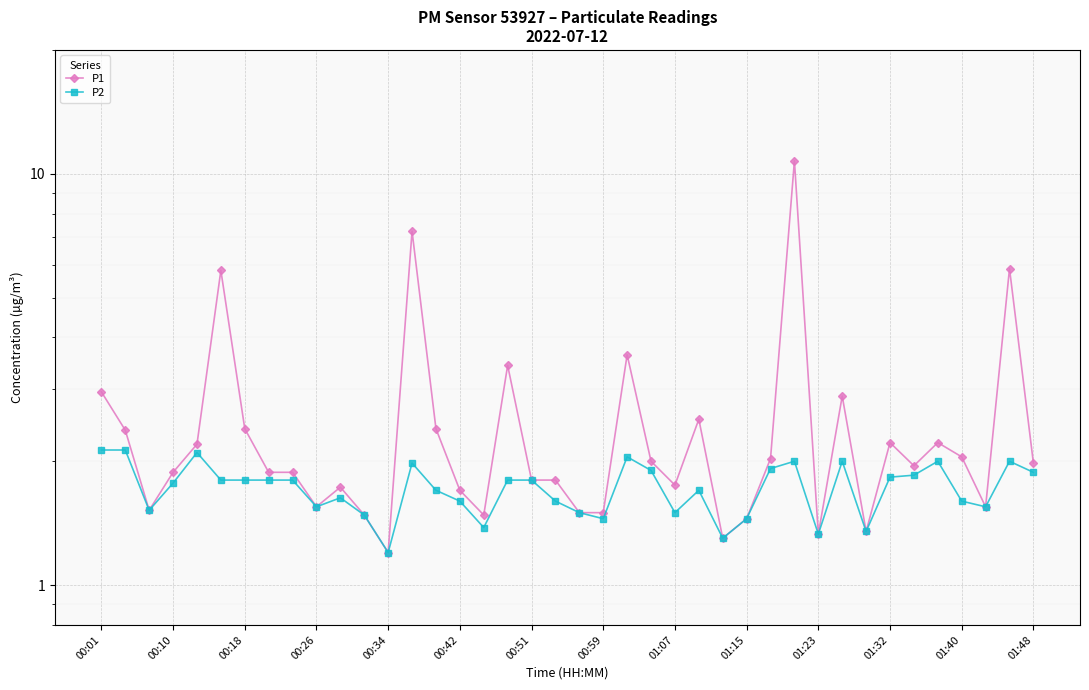

Which series has the largest total across all categories?

P1